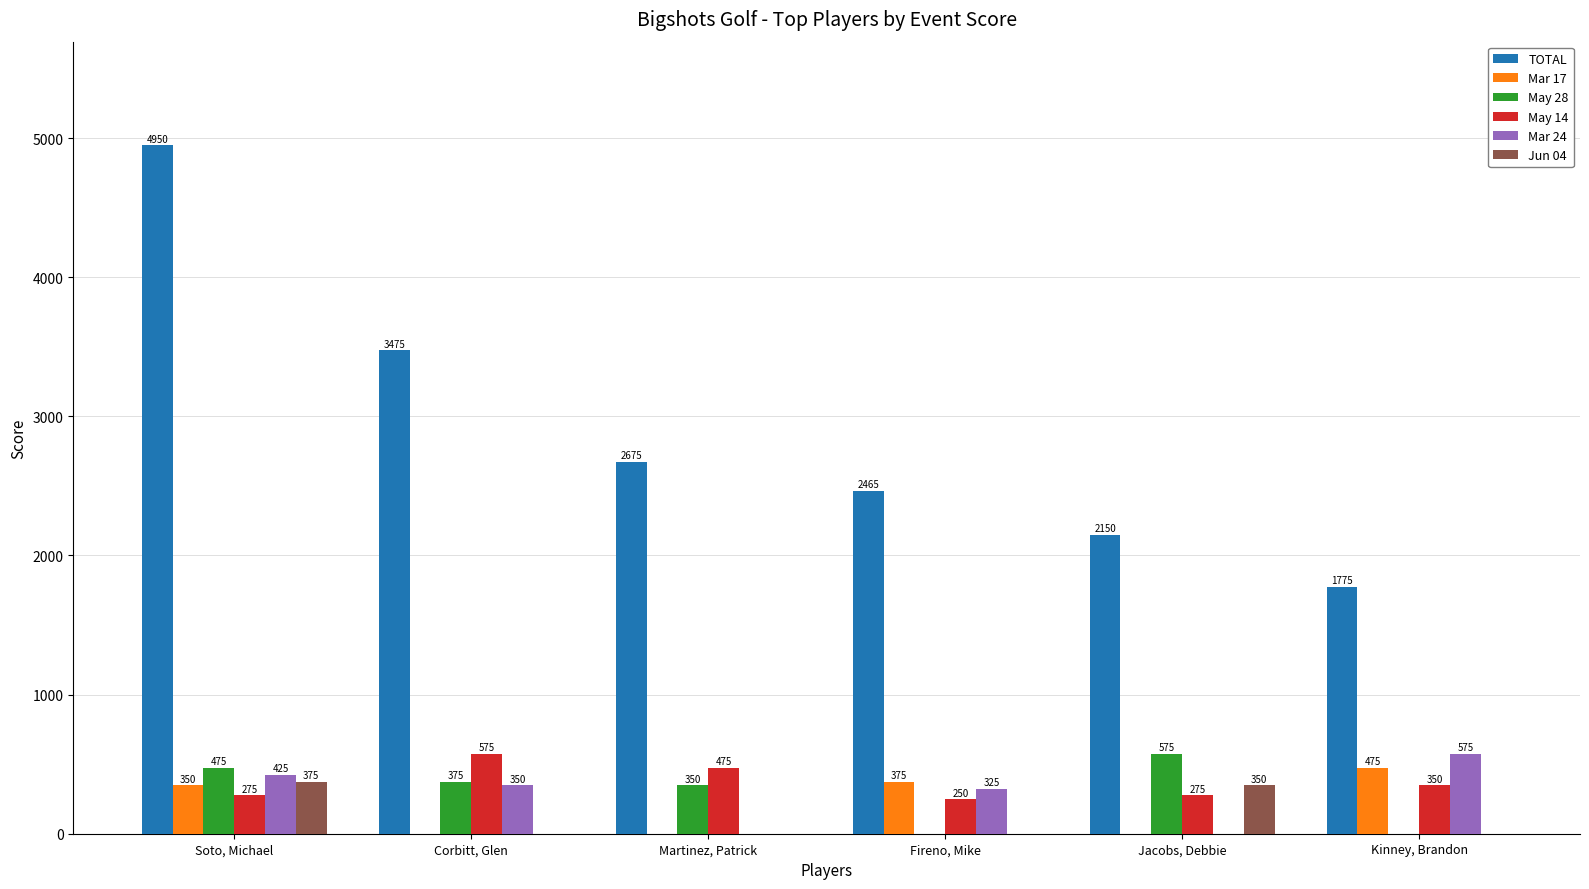

Between Soto, Michael and Fireno, Mike, which series saw the biggest shift?

TOTAL